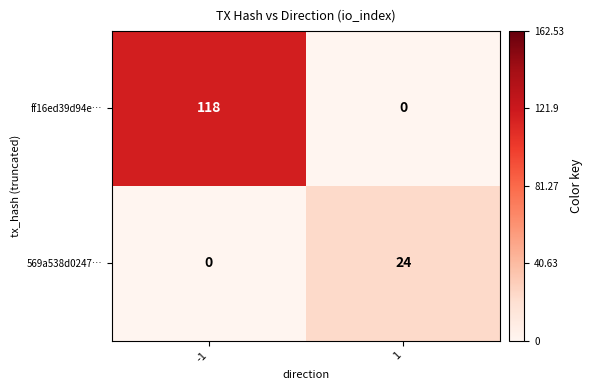

What is the highest value of the 569a538d0247… series?

24